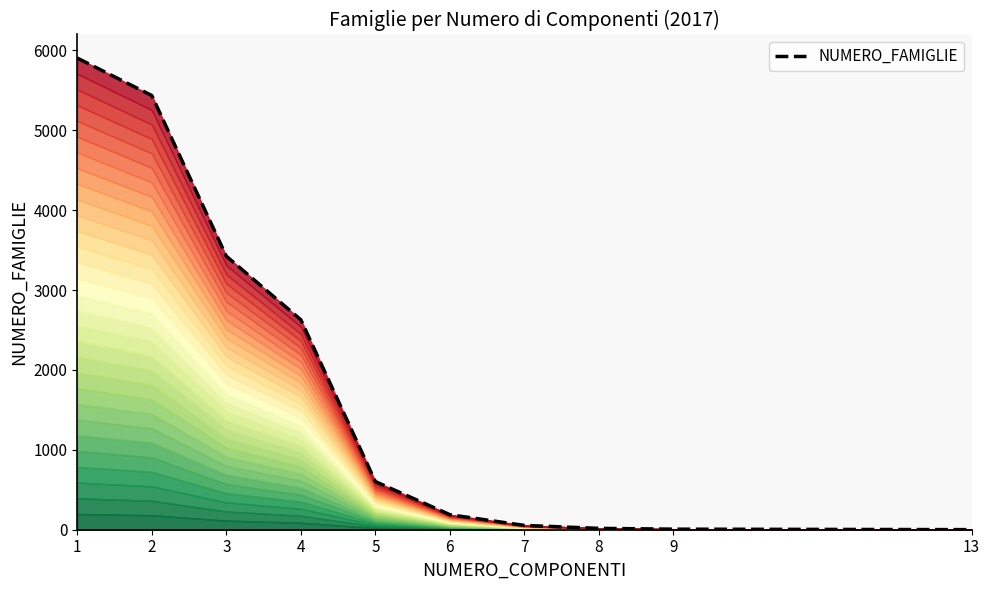

The value at 8 is 17. True or false?

True